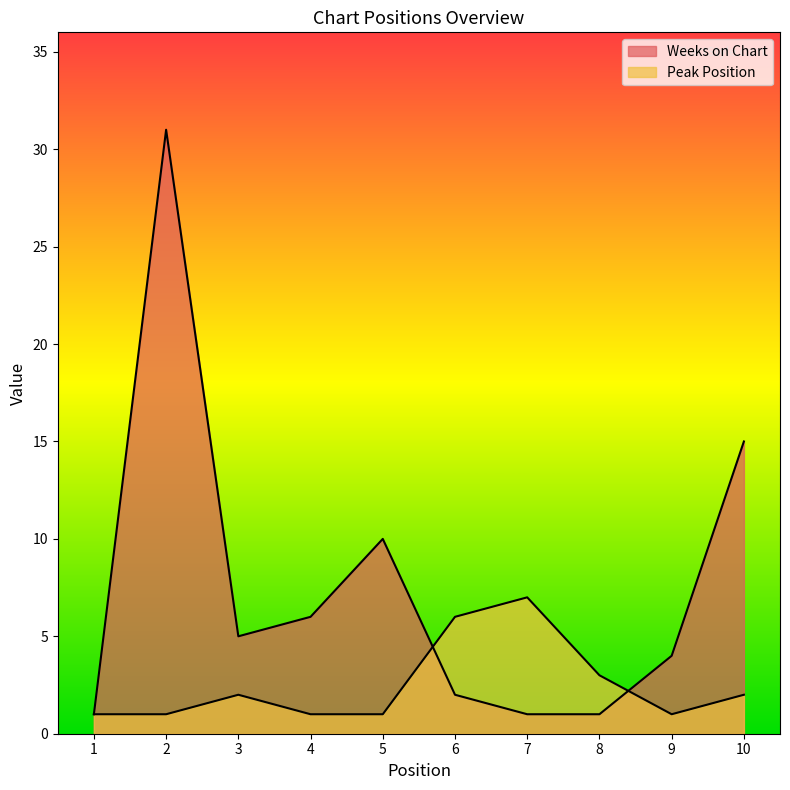

Where do Weeks on Chart and Peak Position first cross each other?

5 and 6